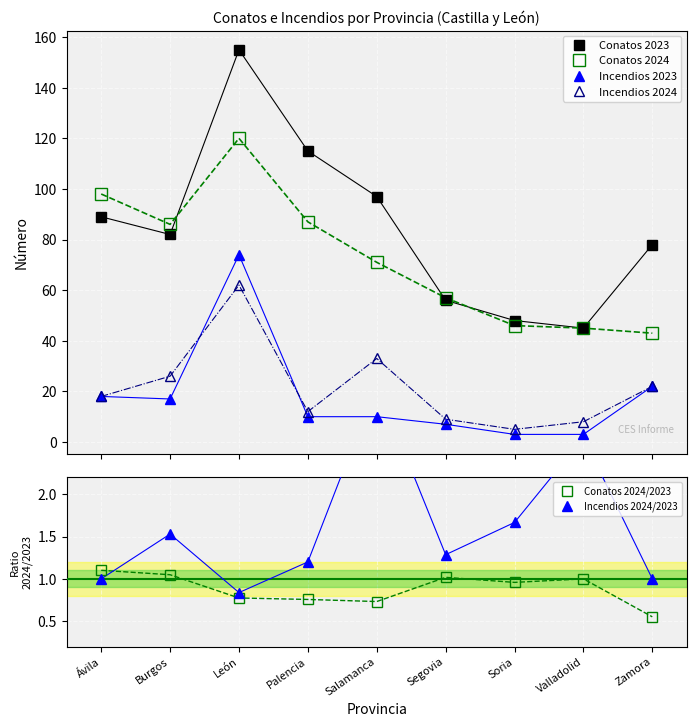

Reading left to right, what are all the values shown in this chart?

Conatos 2023: 89.0	82.0	155.0	115.0	97.0	56.0	48.0	45.0	78.0
Conatos 2024: 98.0	86.0	120.0	87.0	71.0	57.0	46.0	45.0	43.0
Incendios 2023: 18.0	17.0	74.0	10.0	10.0	7.0	3.0	3.0	22.0
Incendios 2024: 18.0	26.0	62.0	12.0	33.0	9.0	5.0	8.0	22.0
Conatos 2024/2023: 1.1	1.0	0.8	0.8	0.7	1.0	1.0	1.0	0.6
Incendios 2024/2023: 1.0	1.5	0.8	1.2	3.3	1.3	1.7	2.7	1.0